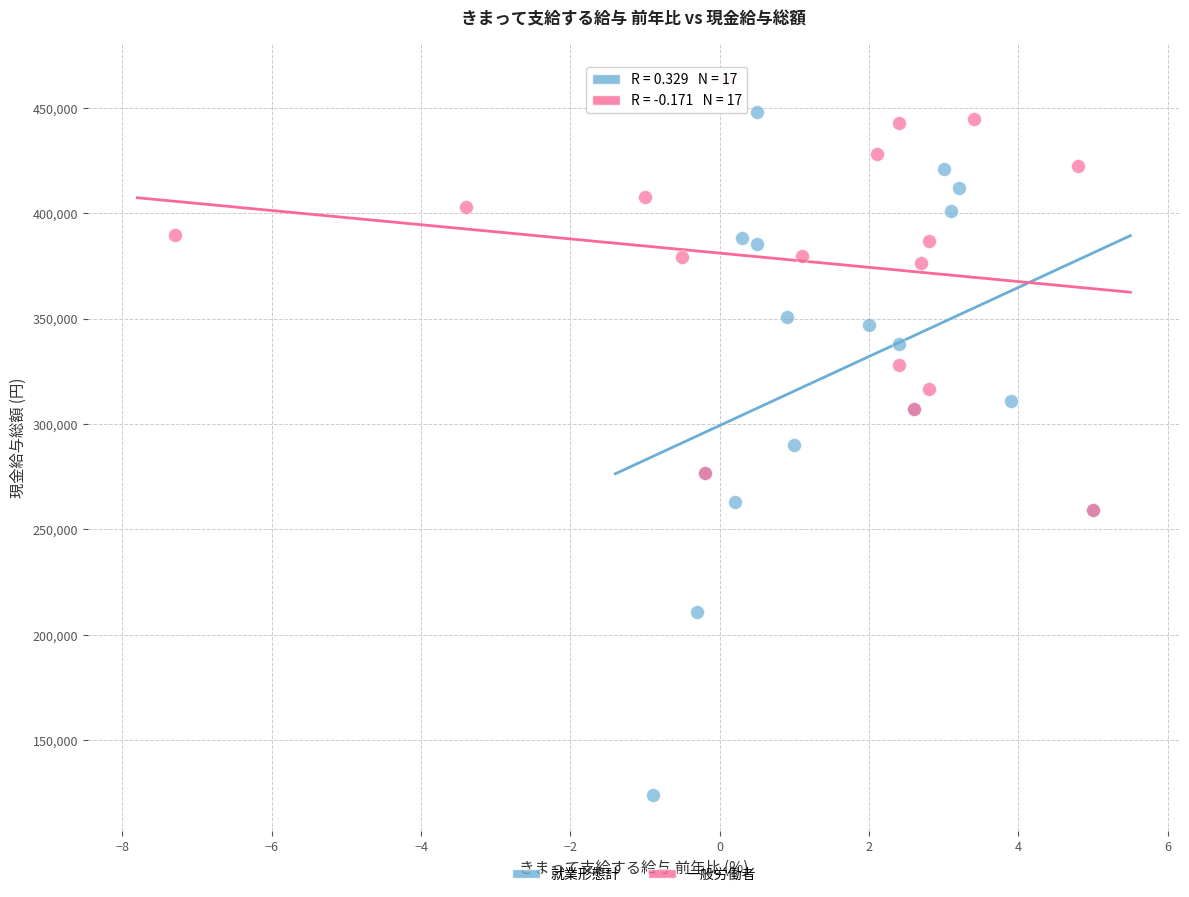

Which series contains the lowest Y value?

就業形態計